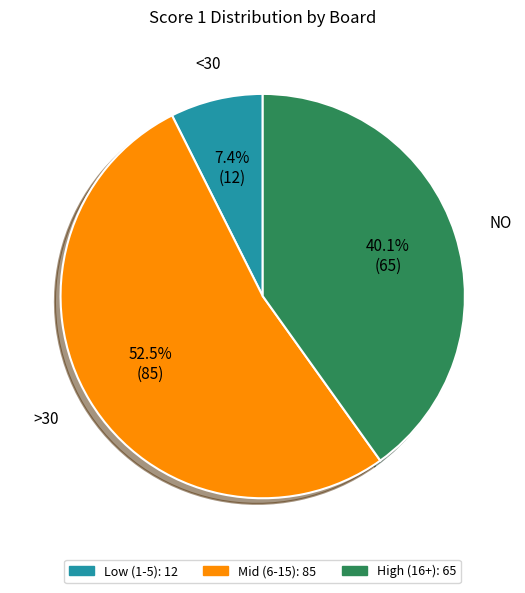

Is there any slice that represents more than half of the pie?

Yes